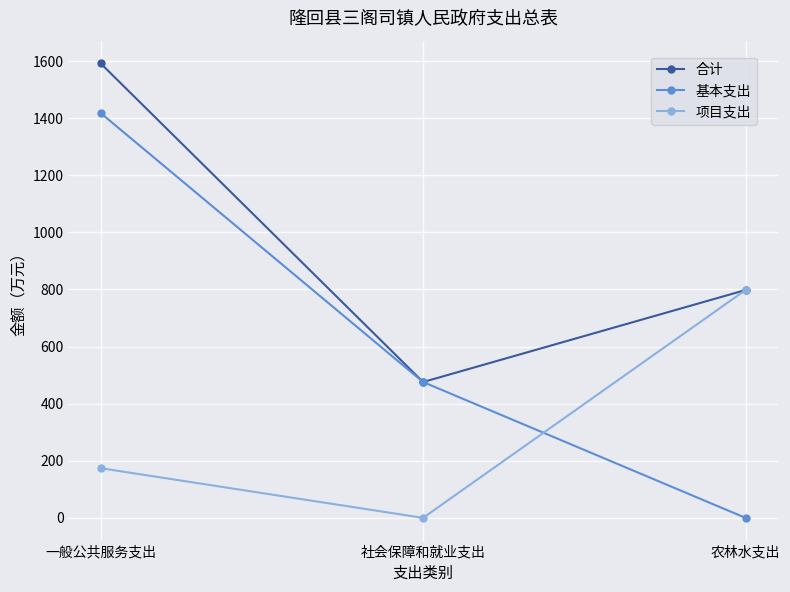

Rank the series by their maximum value, from highest to lowest.

合计, 基本支出, 项目支出